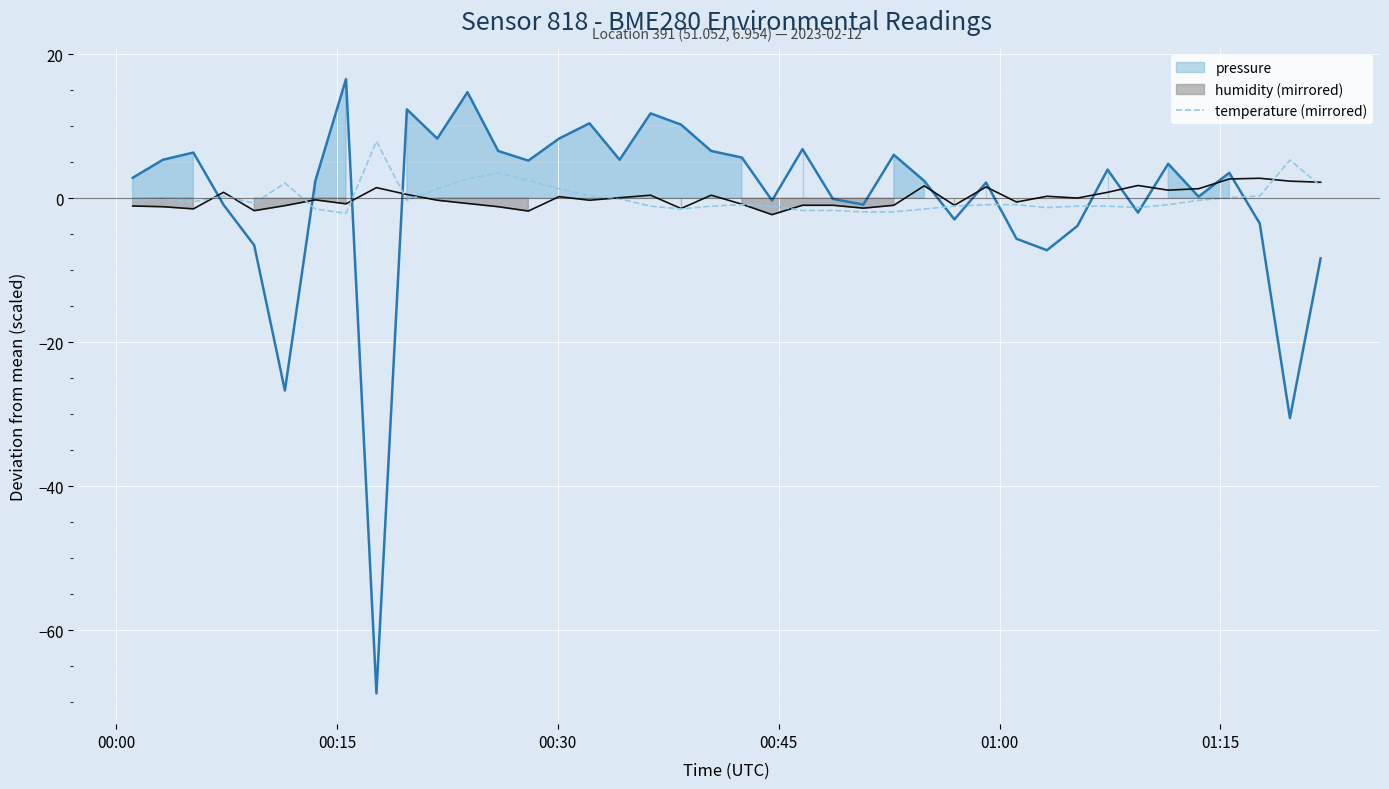

What is the lowest value of the temperature (mirrored) series?

-2.1